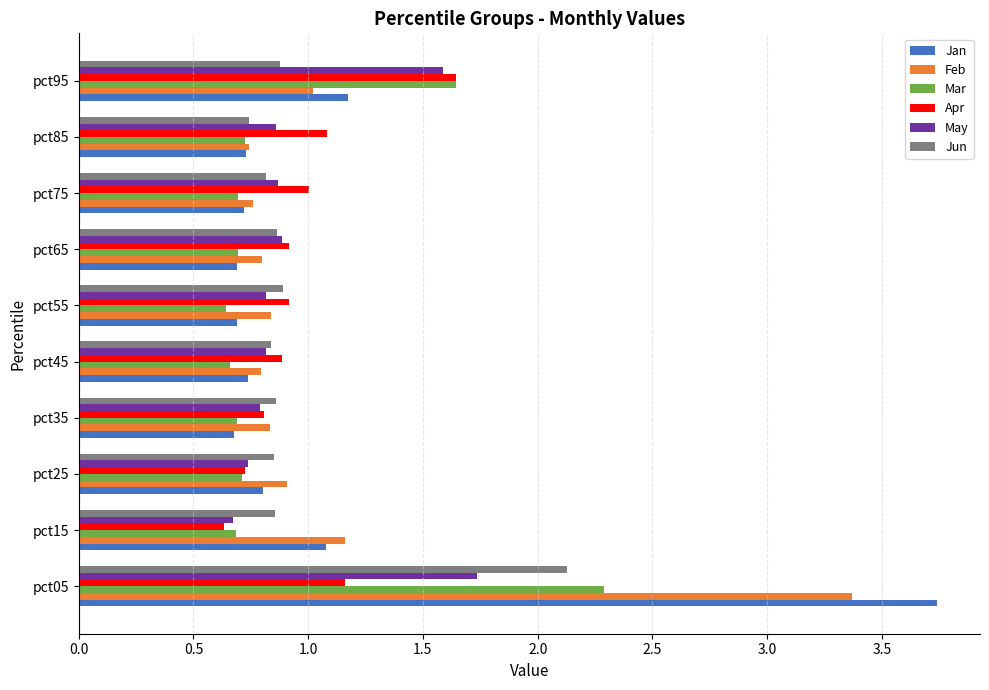

At which category is the sum across all series the highest?

pct05